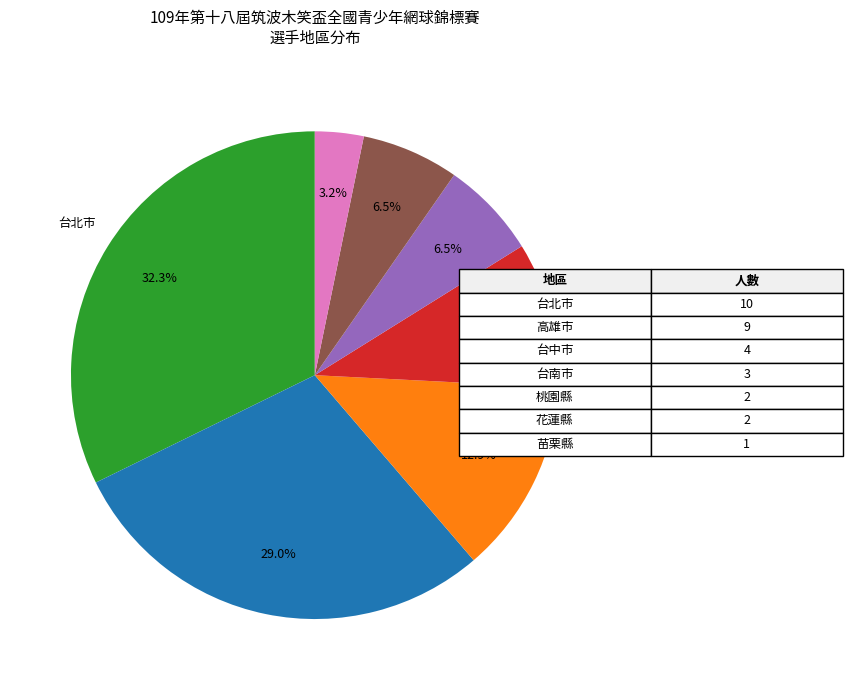

Is there a majority slice in this chart?

No